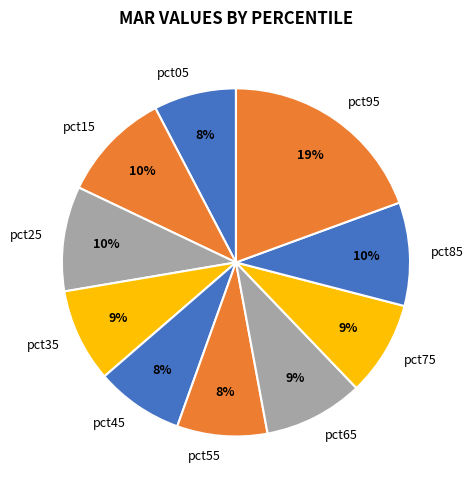

Is it true that pct15 is 10% of the pie?

True